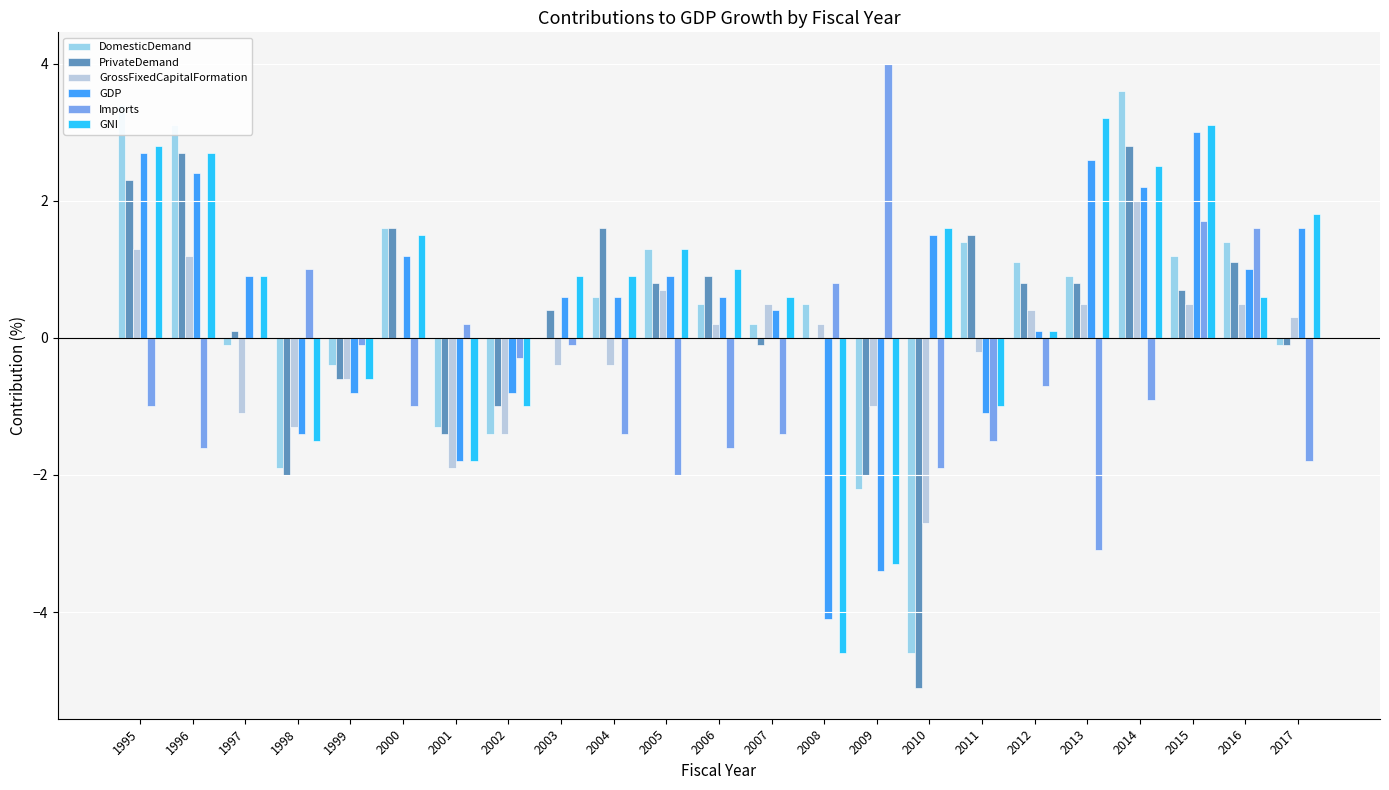

Are the bars grouped side by side (vs. stacked)?

Yes